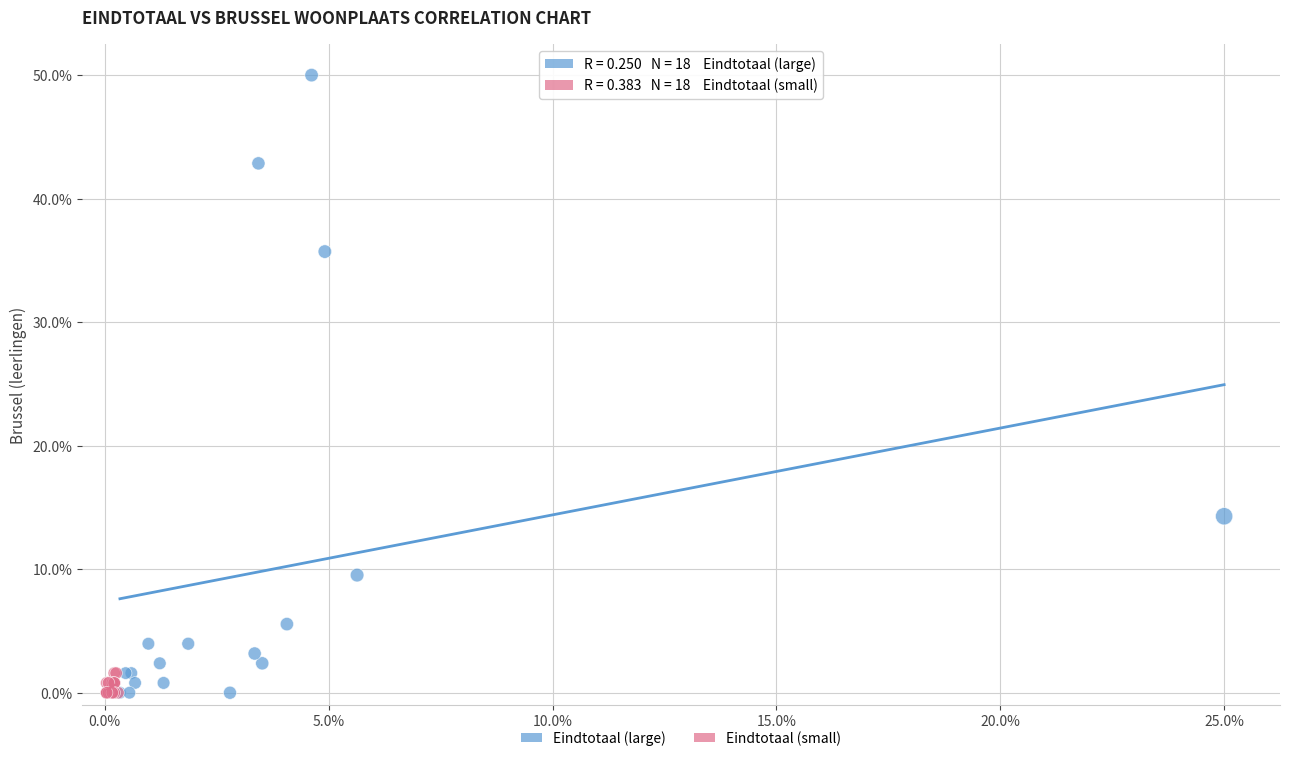

Which series has the widest spread of Y values?

Eindtotaal (large)